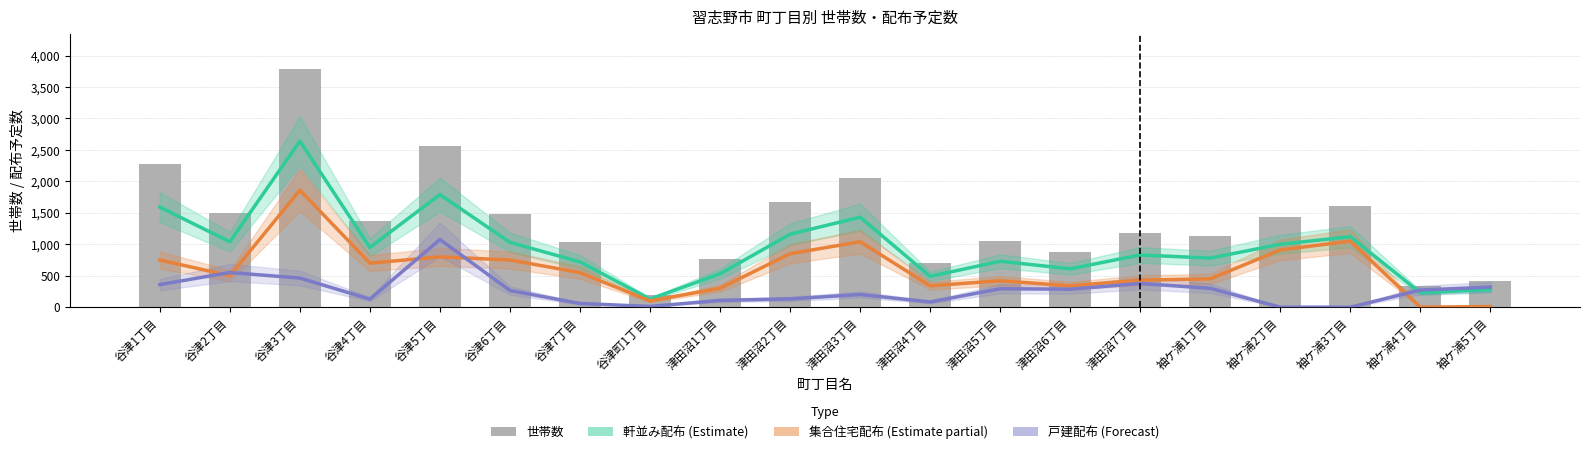

What is the value of the 世帯数 bar at the 11th from the left?

2052